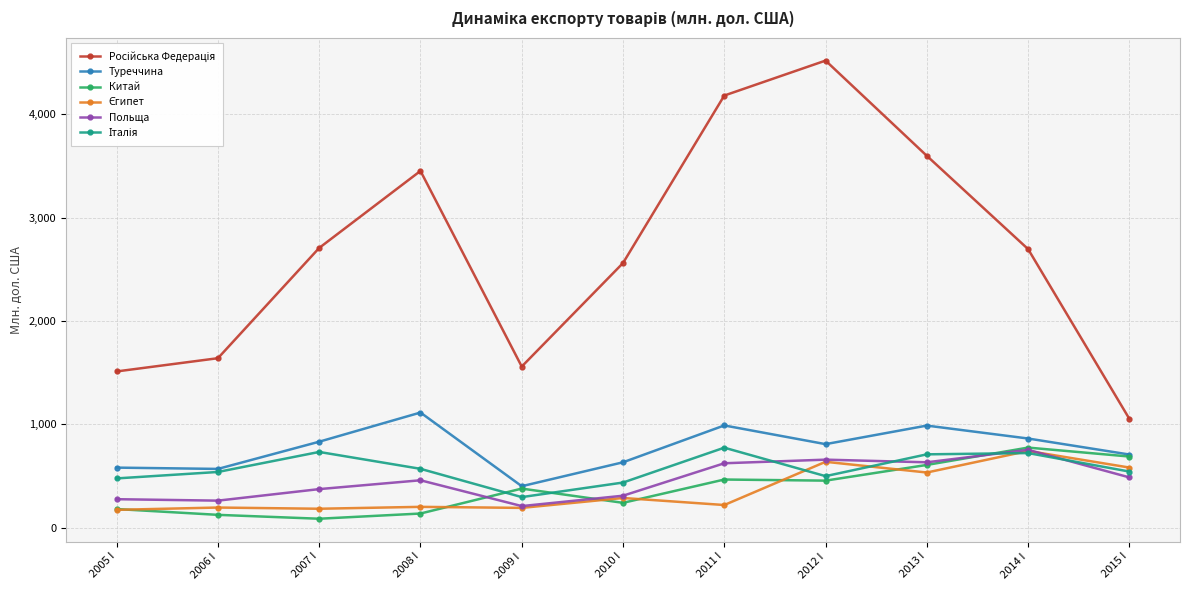

The Китай series shows 616.6 at 2011 I. True or false?

False